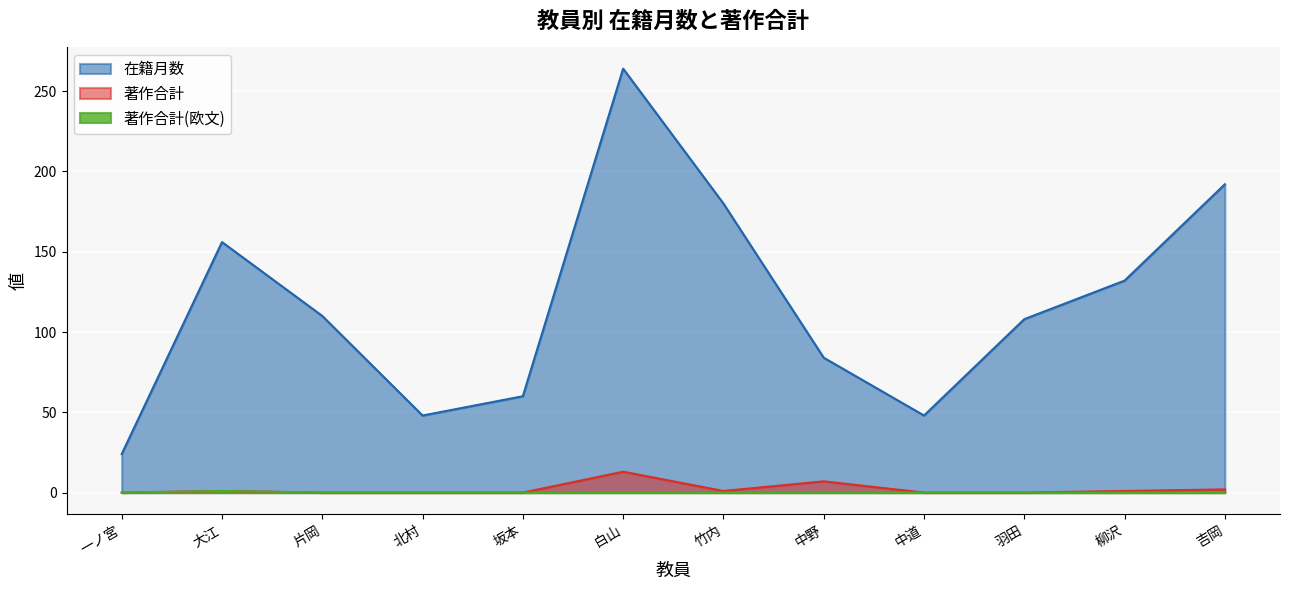

The 著作合計(欧文) series shows 0 at 白山. True or false?

True